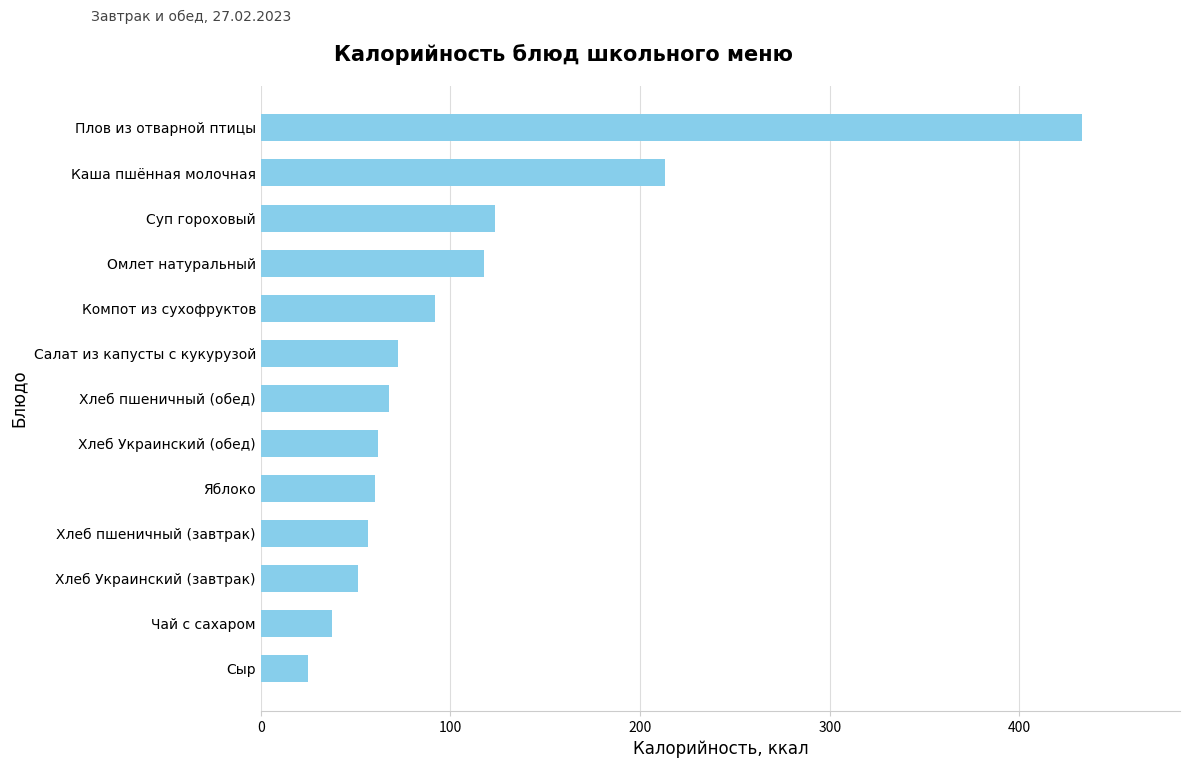

How many series are shown in this chart?

1